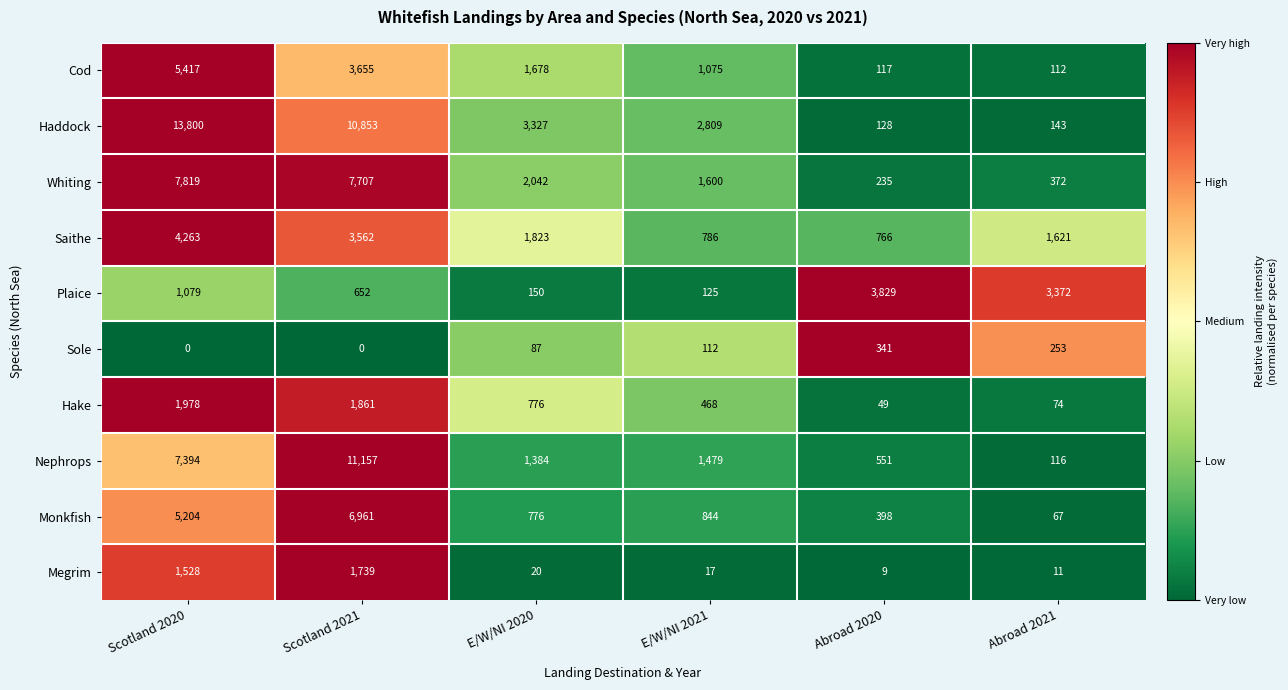

What is the total value across all series at Scotland 2020?

48482